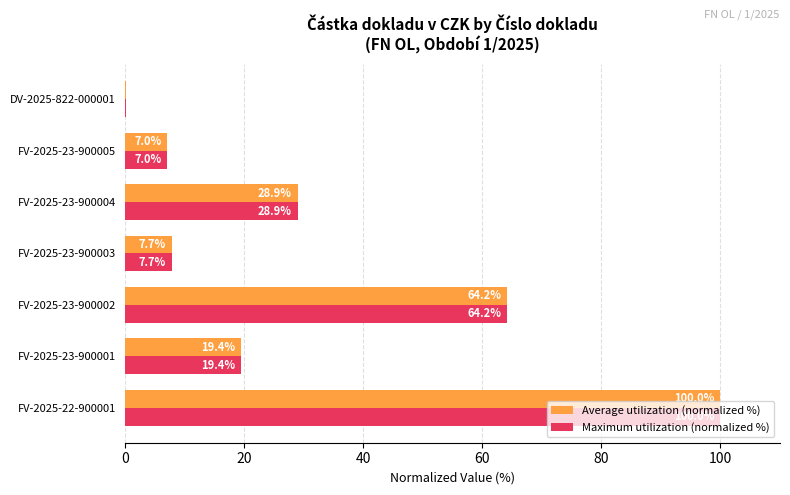

True or false: Maximum utilization (normalized %) has a value of 100.0 at FV-2025-22-900001.

True